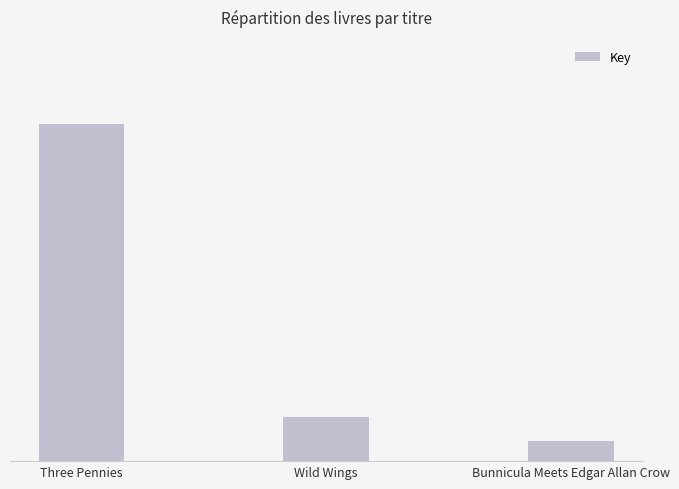

The value at Three Pennies is 573358033. True or false?

True